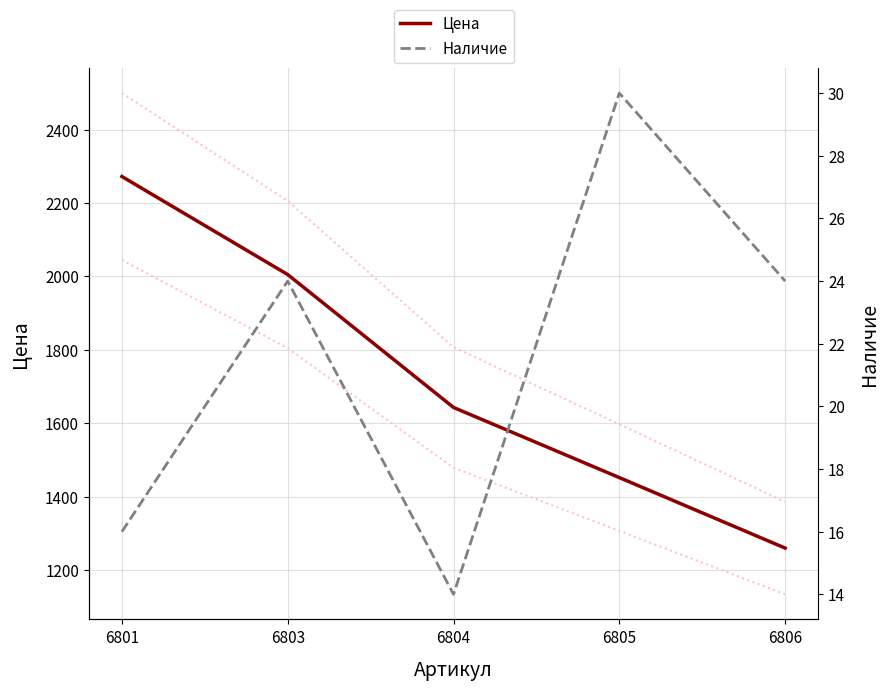

At which label does Наличие reach its peak?

6805